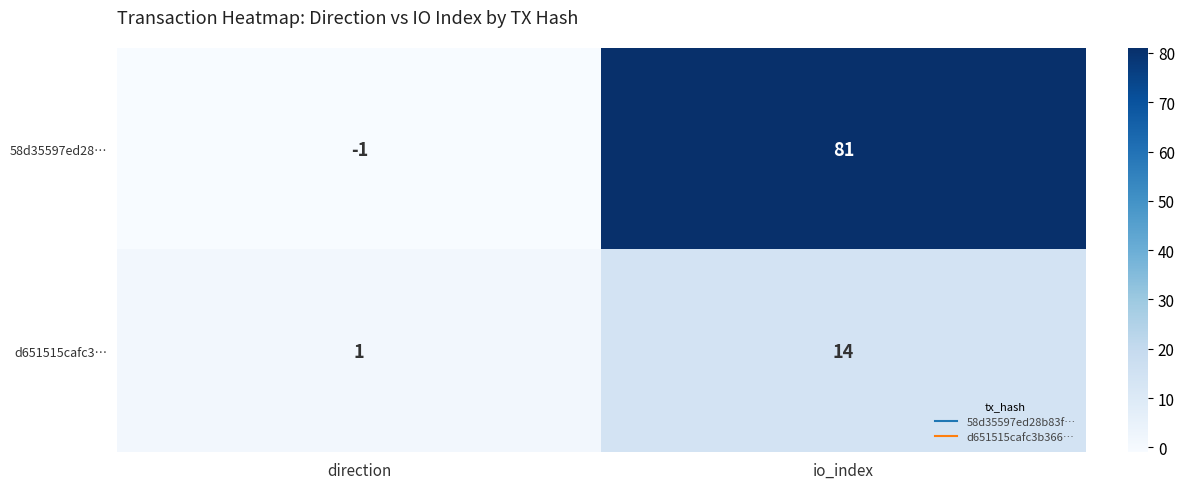

True or false: 58d35597ed28… has a value of 120 at io_index.

False